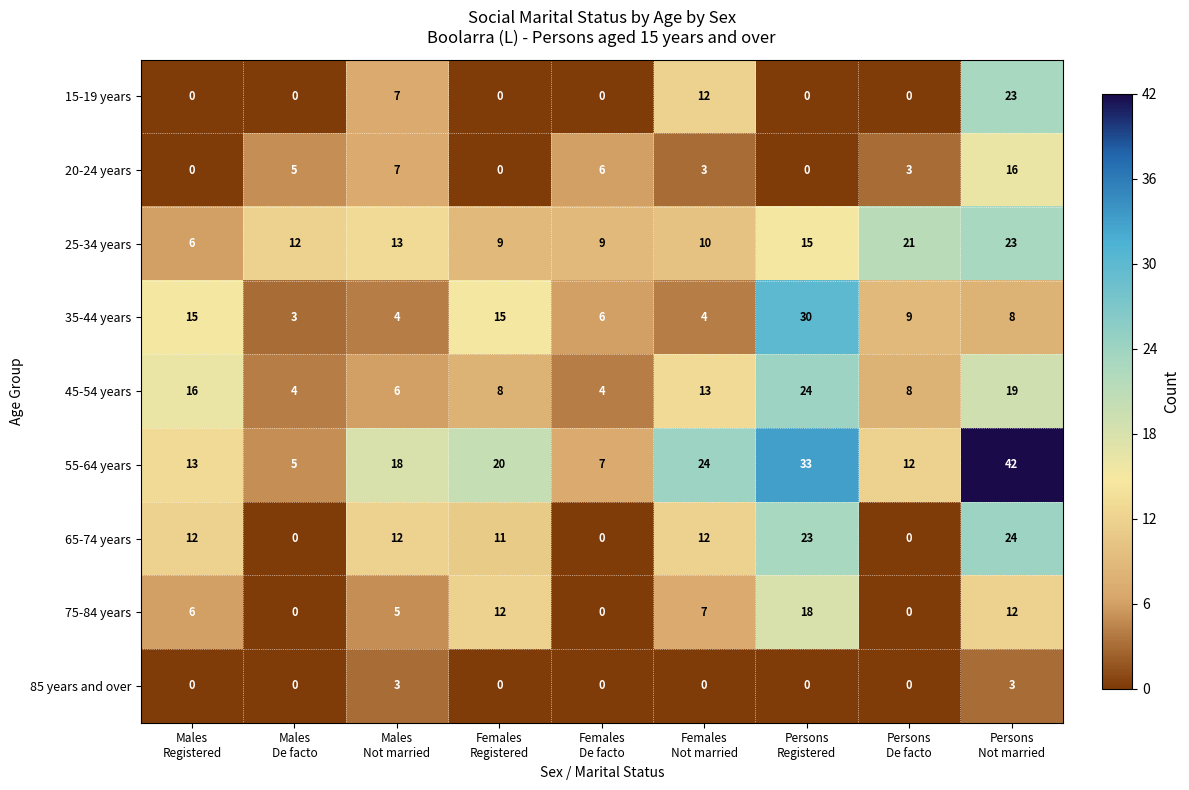

Which series has the largest total across all categories?

55-64 years